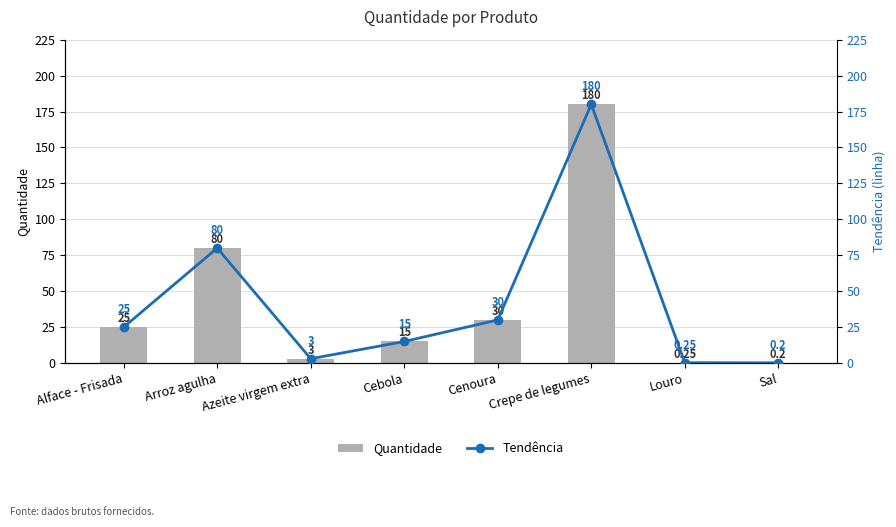

What is the total value across all series at Crepe de legumes?

360.0